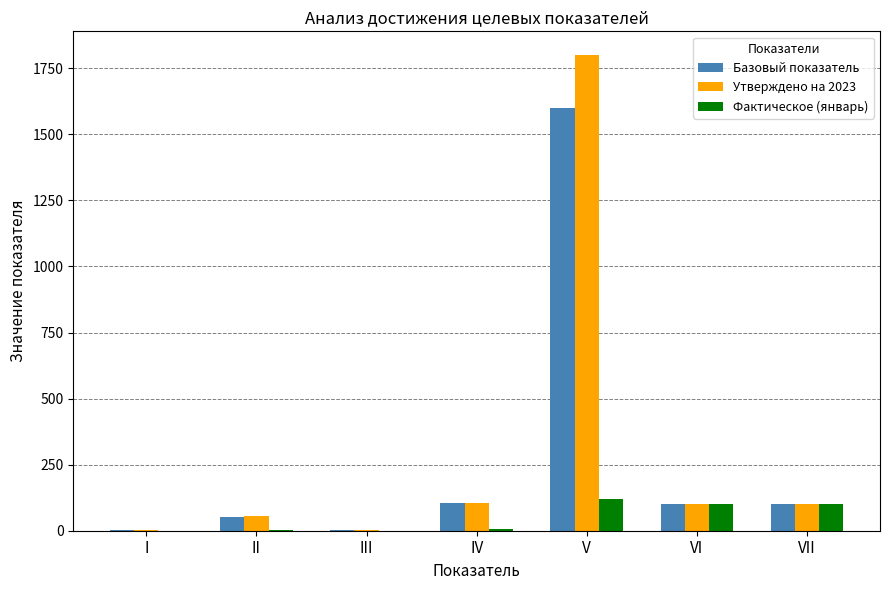

At which category is the sum across all series the highest?

V